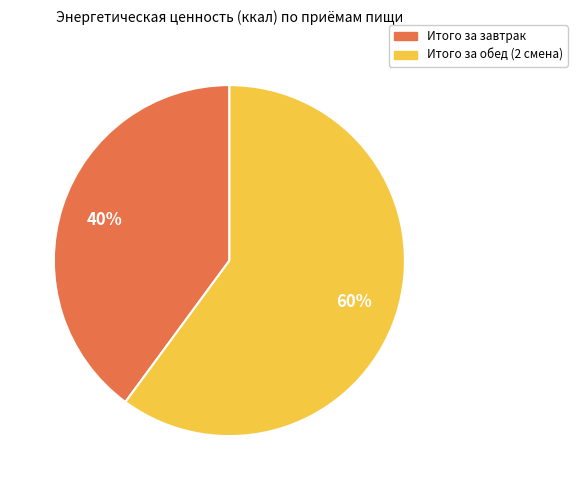

Does Итого за завтрак represent more than half of the total?

No